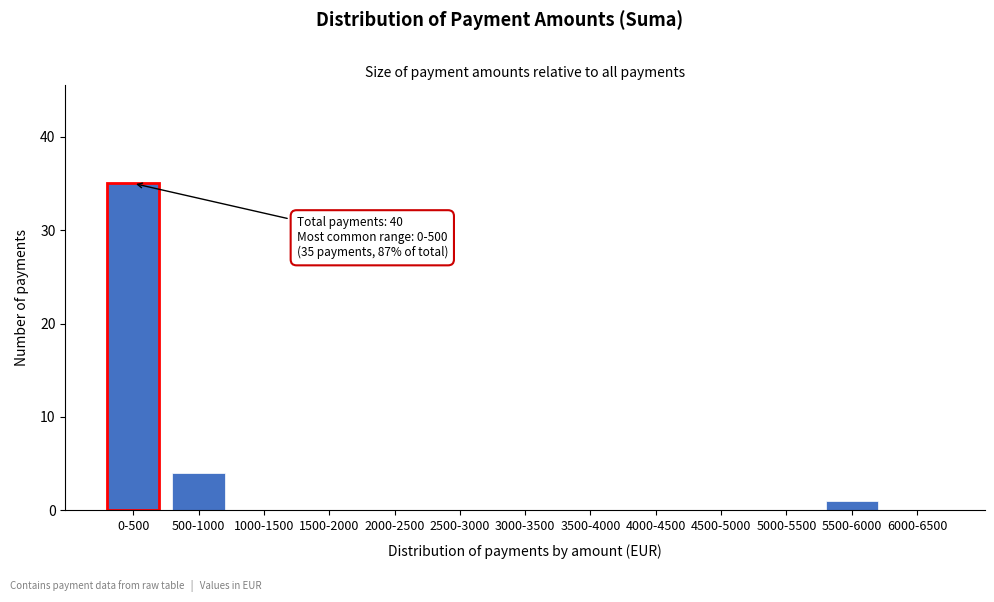

Reading left to right, transcribe all the data shown in this chart.

0-500=35	500-1000=4	1000-1500=0	1500-2000=0	2000-2500=0	2500-3000=0	3000-3500=0	3500-4000=0	4000-4500=0	4500-5000=0	5000-5500=0	5500-6000=1	6000-6500=0